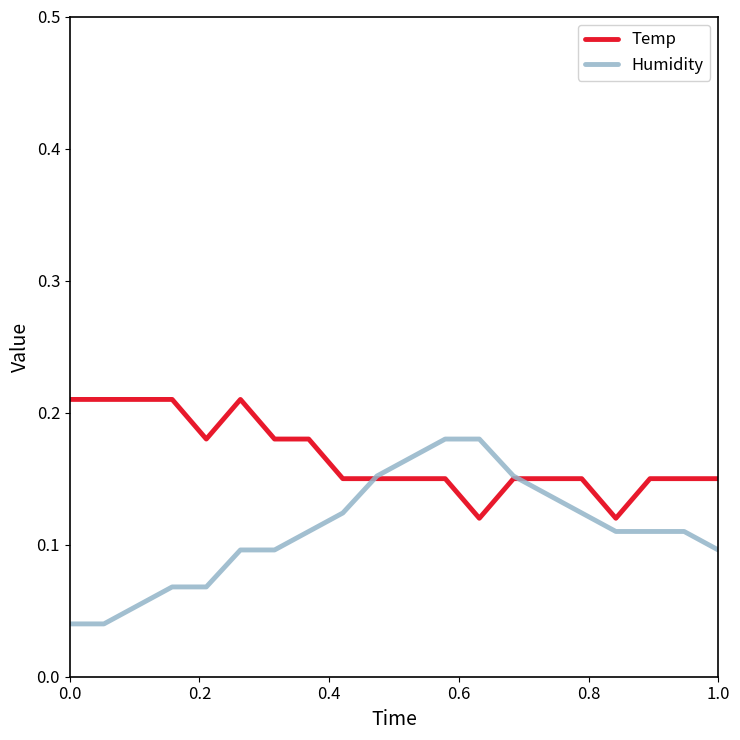

List the series in order of their overall mean, lowest first.

Humidity, Temp